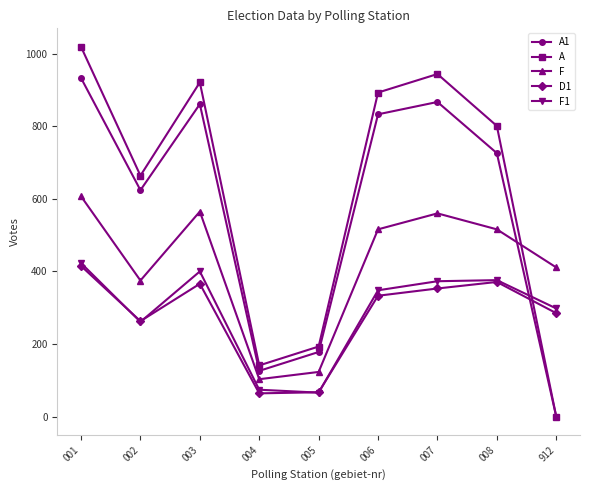

The value of D1 at 008 is 594. True or false?

False